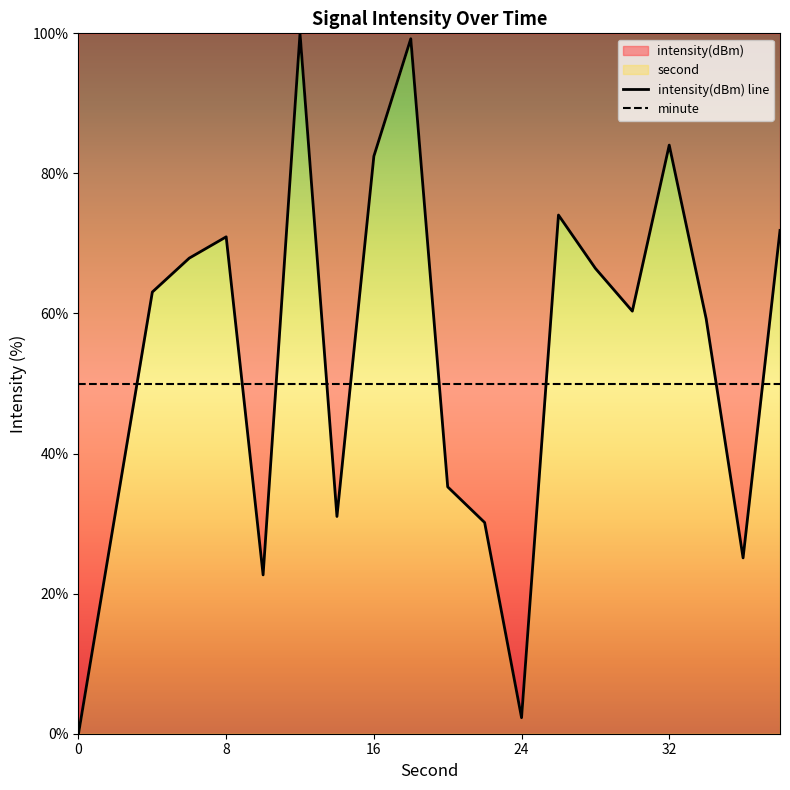

The intensity(dBm) line series shows 48.6 at 8. True or false?

False